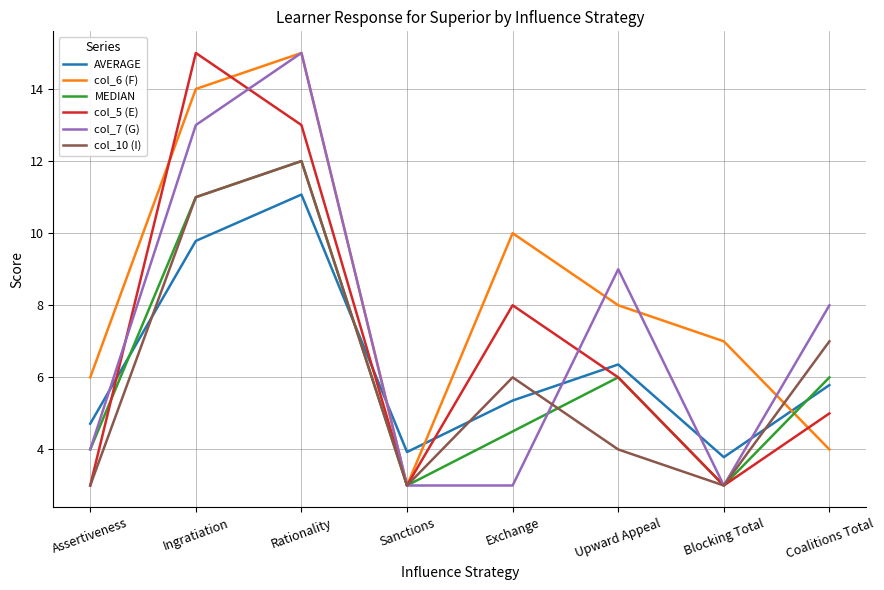

What is the sum of all col_5 (E) values?

56.0